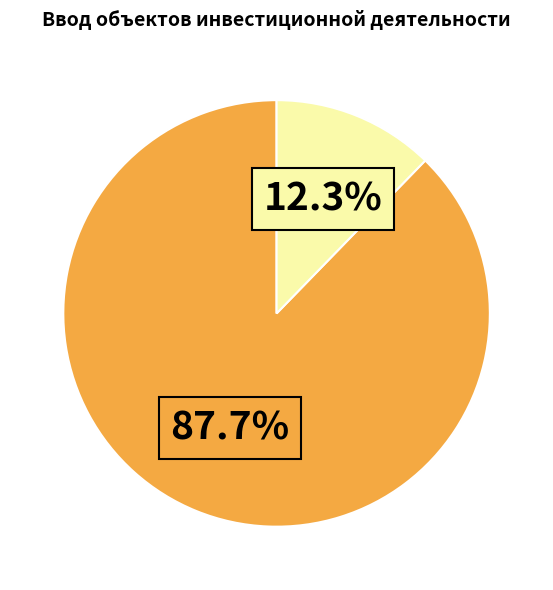

Does any single category account for the majority?

Yes